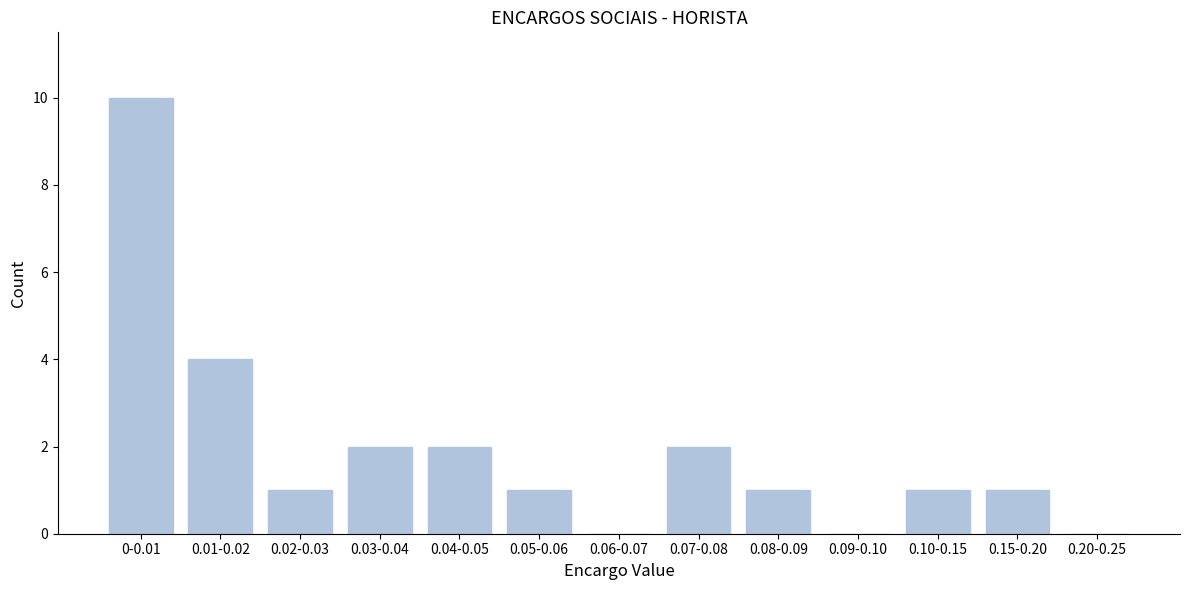

Reading left to right, extract all data points from this chart.

0-0.01=10	0.01-0.02=4	0.02-0.03=1	0.03-0.04=2	0.04-0.05=2	0.05-0.06=1	0.06-0.07=0	0.07-0.08=2	0.08-0.09=1	0.09-0.10=0	0.10-0.15=1	0.15-0.20=1	0.20-0.25=0